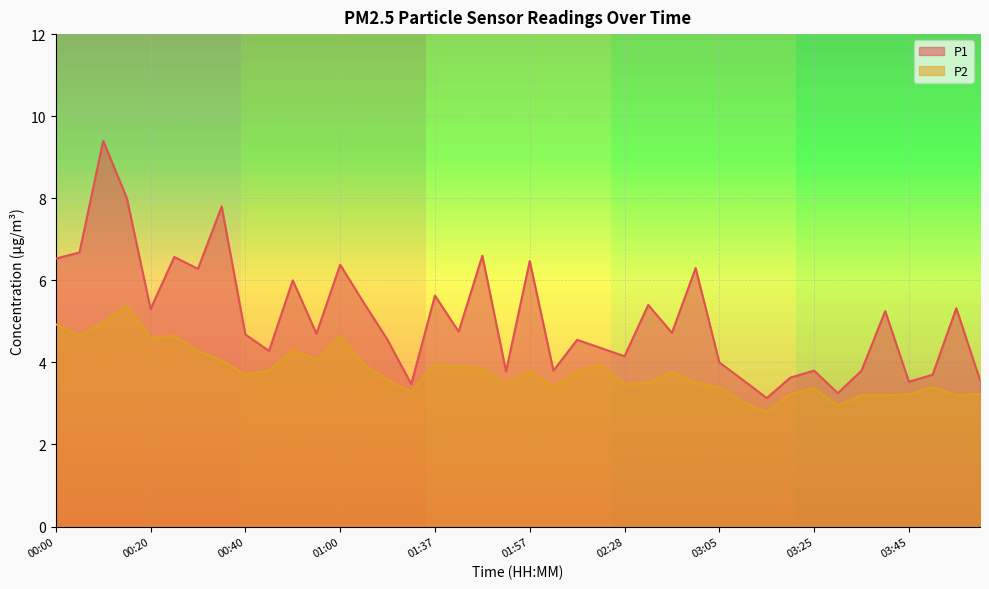

What is the spread (max minus min) of values at 00:20?

0.7